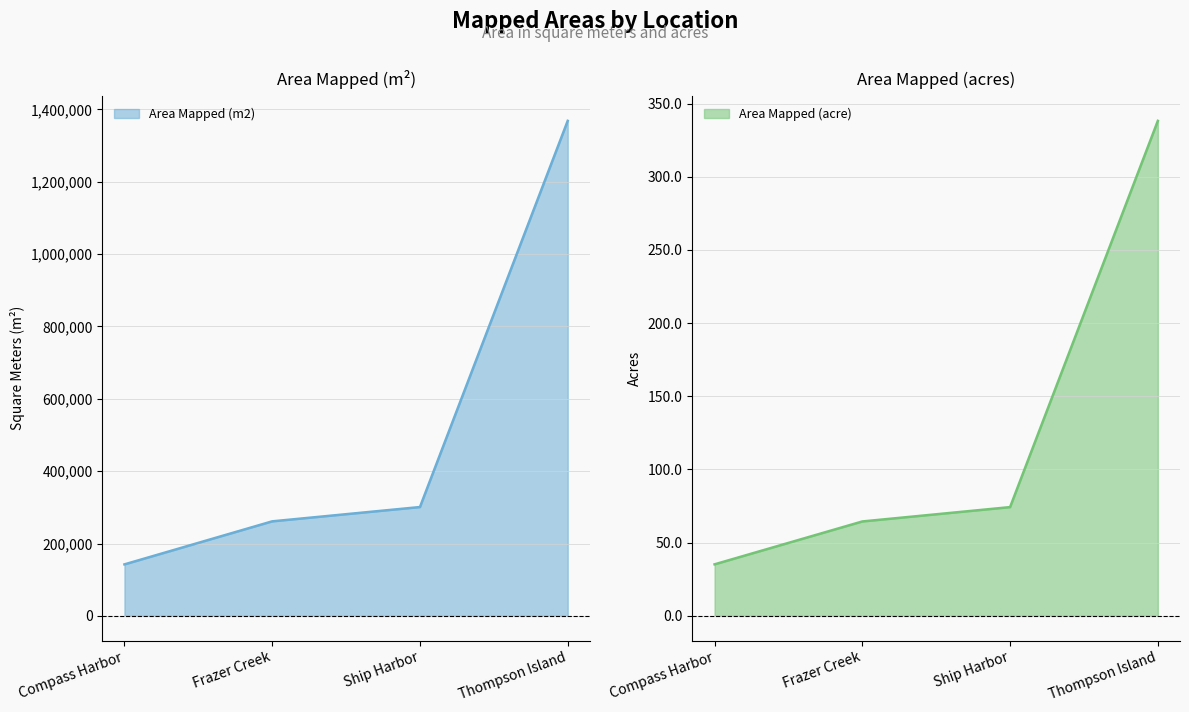

What position from the left is Ship Harbor?

3